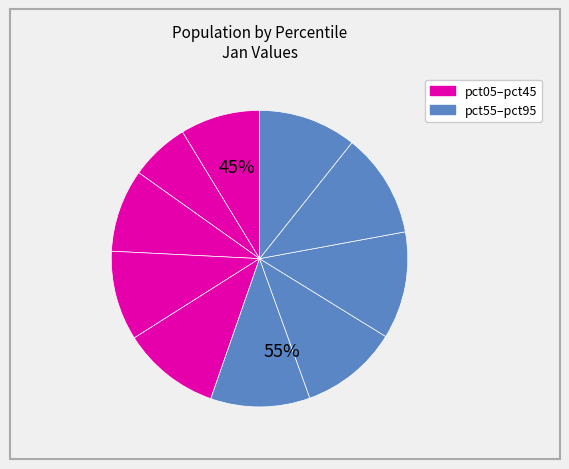

Which slice is the smallest?

pct15